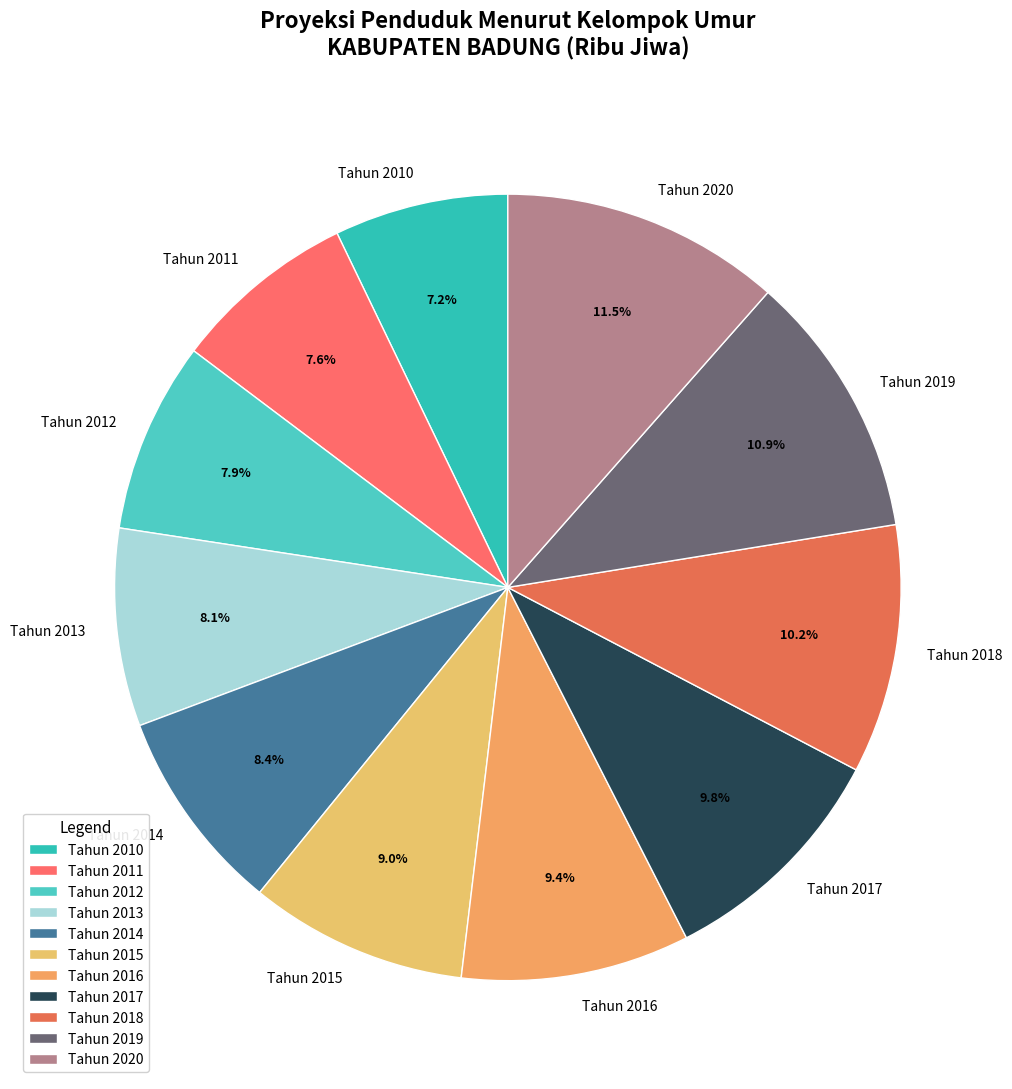

Count the number of slices in the pie.

11